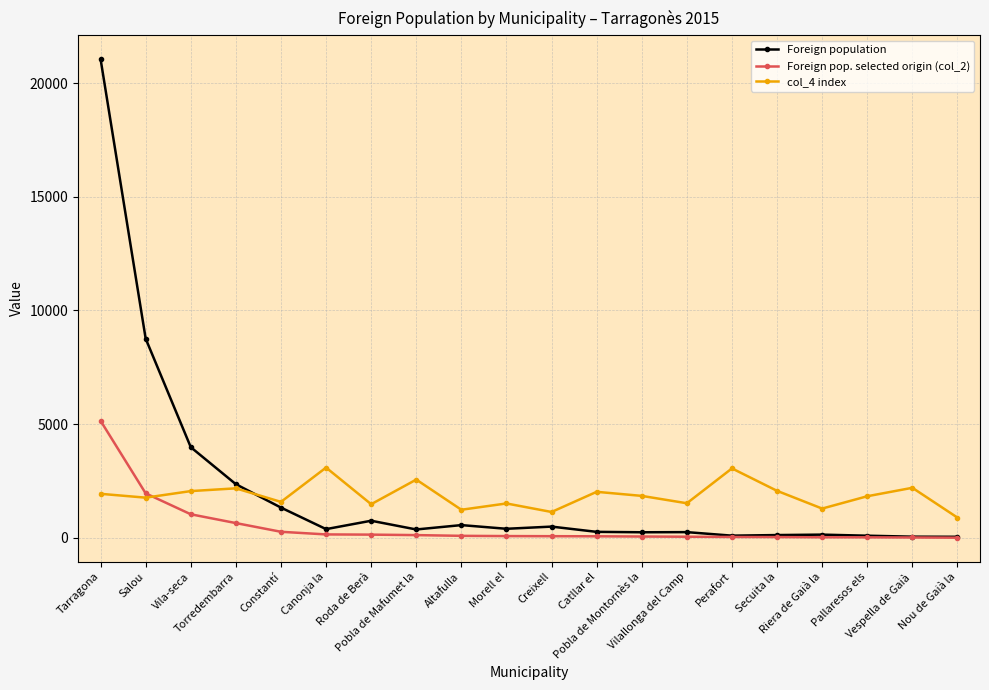

Which series has the largest range (max minus min)?

Foreign population